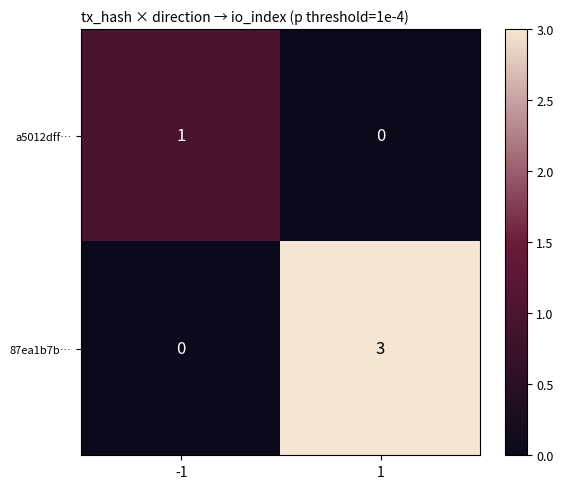

List the series in order of their overall mean, lowest first.

a5012dff…, 87ea1b7b…